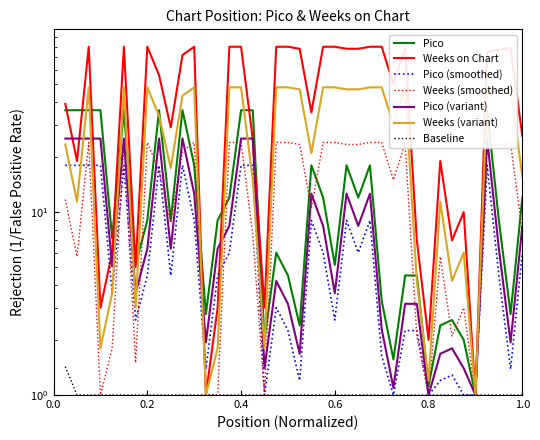

What is the difference between the maximum and minimum values?

79